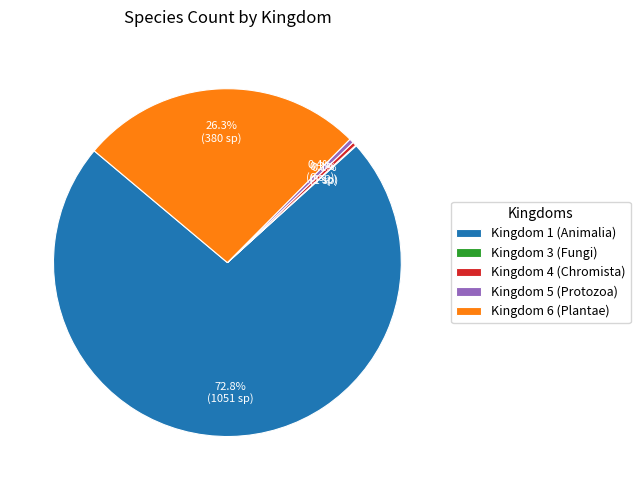

Which category has the biggest portion of the pie?

Kingdom 1 (Animalia)